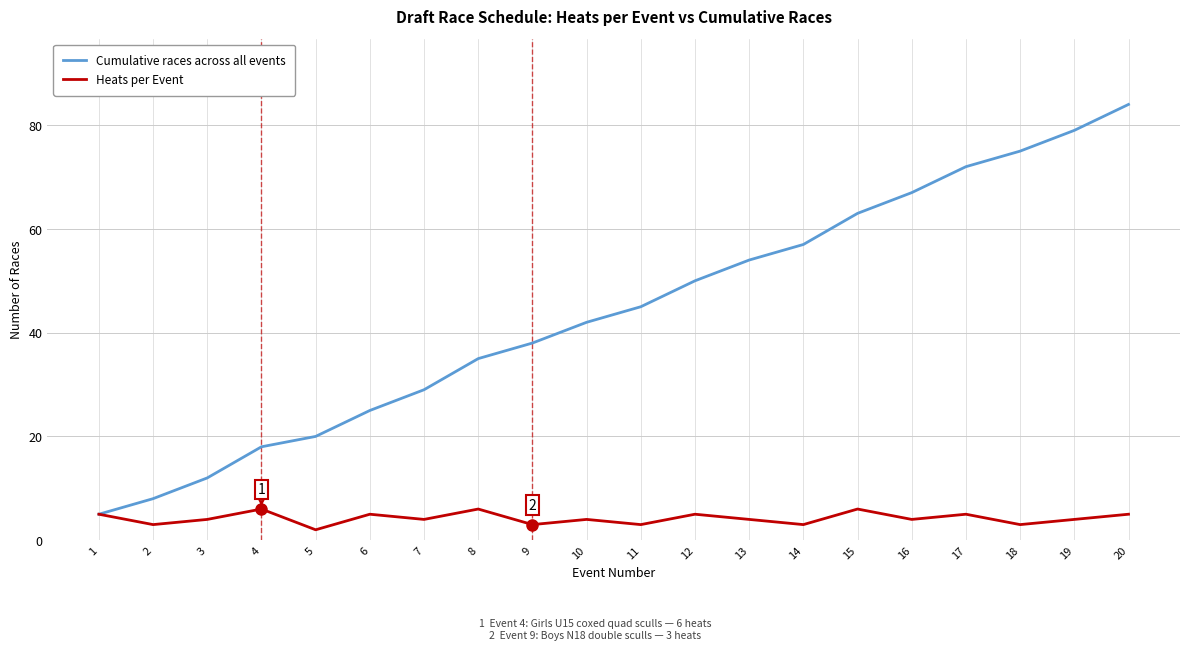

Reading left to right, extract all data points from this chart.

Cumulative races across all events: 1=5	2=8	3=12	4=18	5=20	6=25	7=29	8=35	9=38	10=42	11=45	12=50	13=54	14=57	15=63	16=67	17=72	18=75	19=79	20=84
Heats per Event: 1=5	2=3	3=4	4=6	5=2	6=5	7=4	8=6	9=3	10=4	11=3	12=5	13=4	14=3	15=6	16=4	17=5	18=3	19=4	20=5